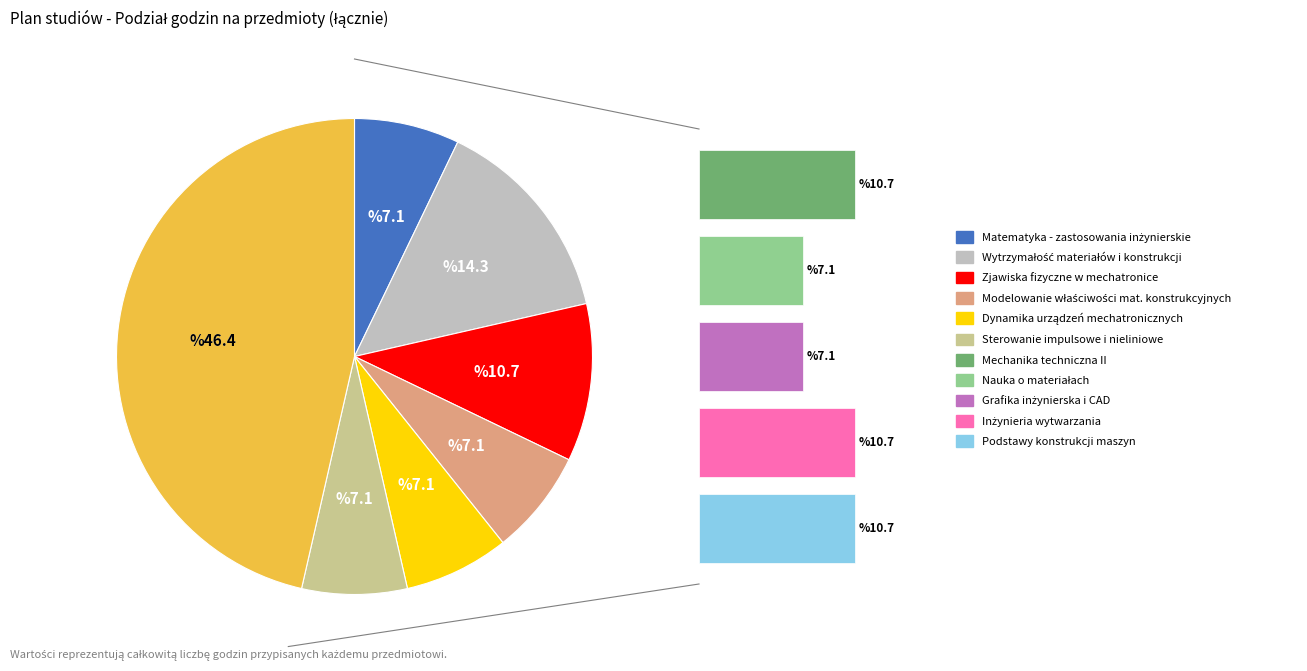

Is there any slice that represents more than half of the pie?

No